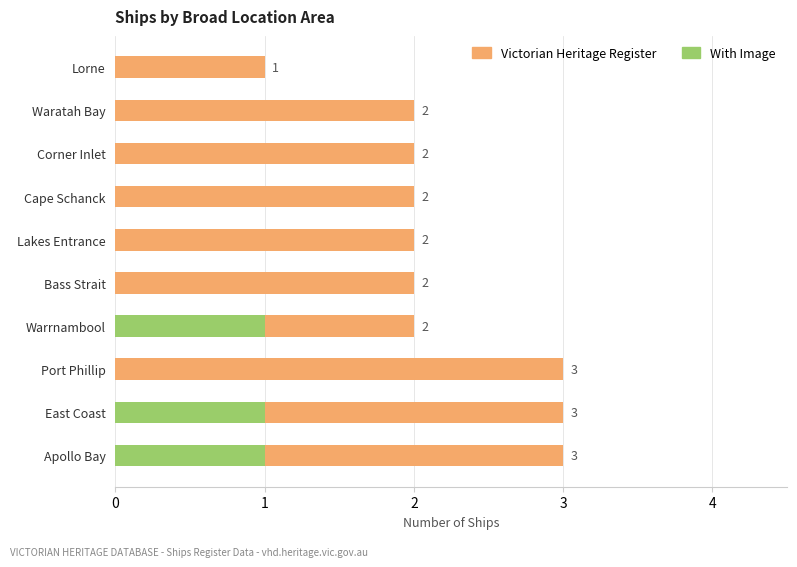

How many With Image values are between 0 and 1?

10